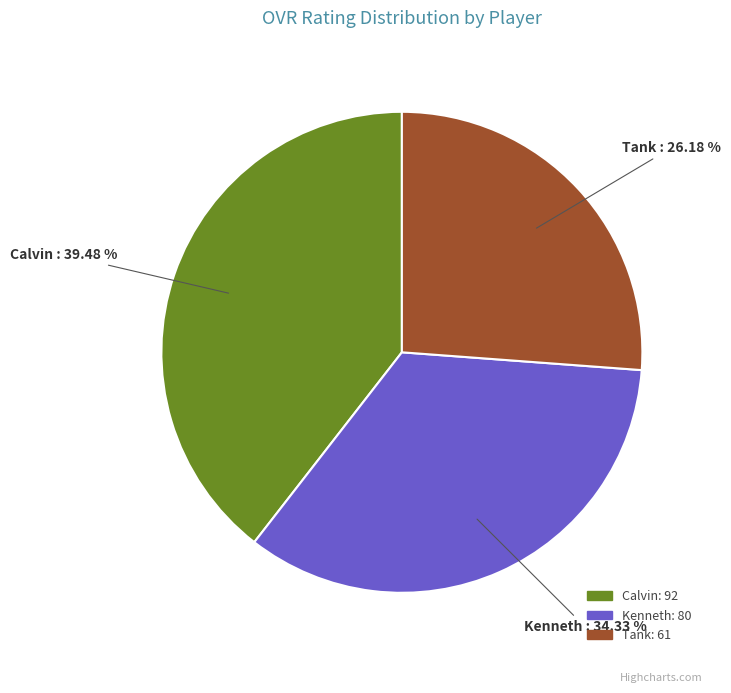

The Tank slice represents 26% of the pie. True or false?

True